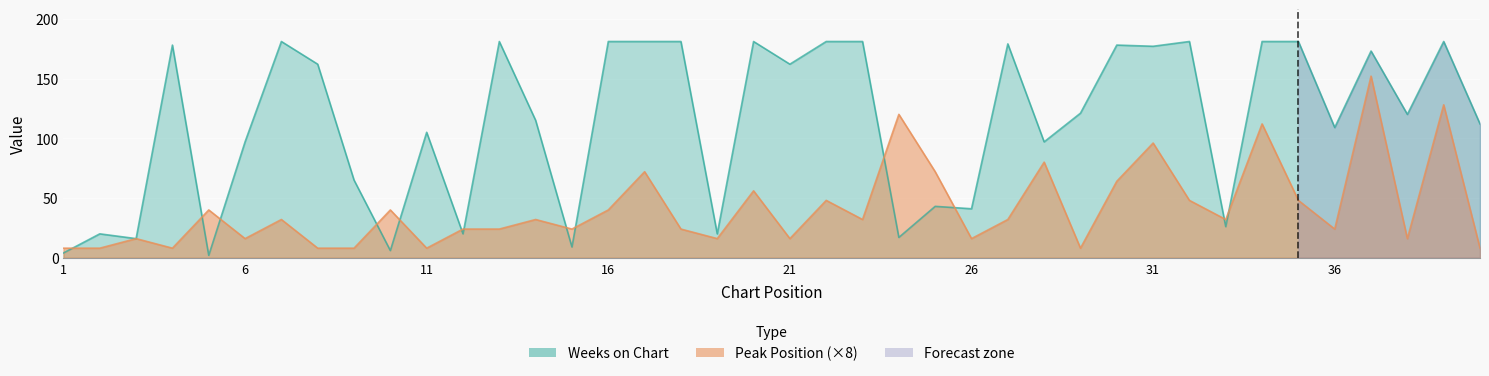

Where does the Weeks on Chart series first go above 121?

4